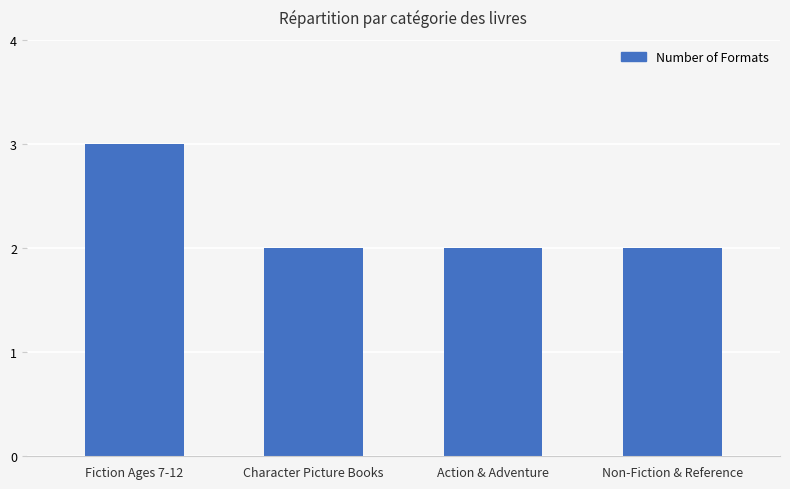

What is the greatest value displayed?

3